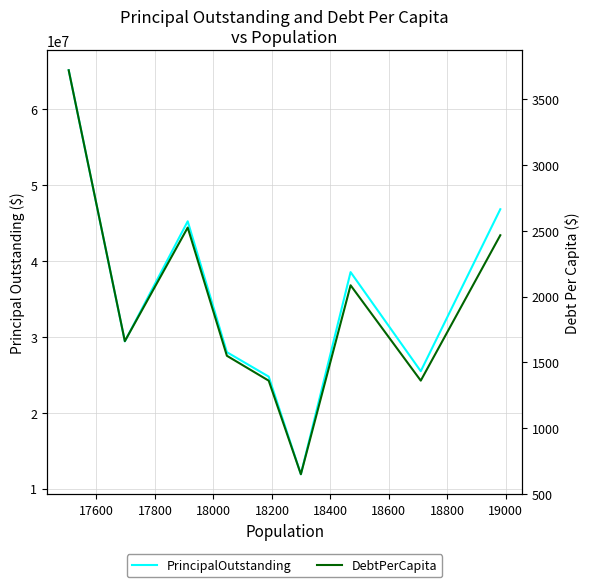

How many data points does each series have?

9